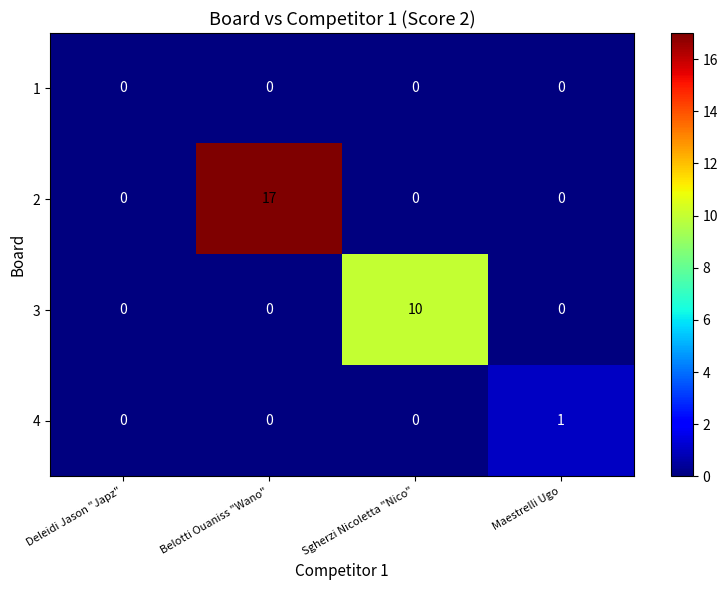

True or false: 2 has a value of 17 at Belotti Ouaniss "Wano".

True